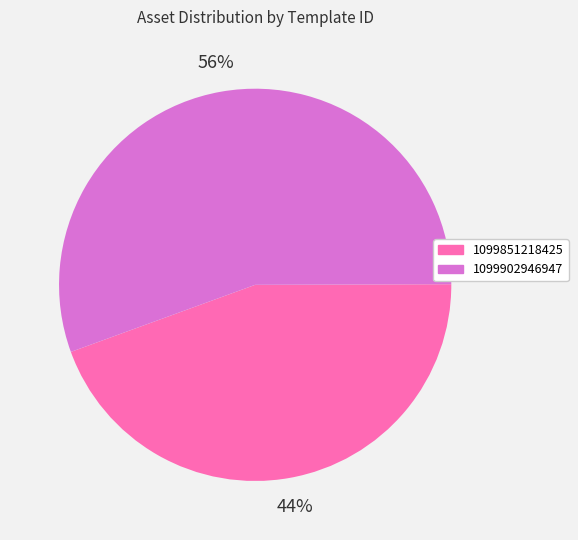

Is 1099851218425 the majority of the pie?

No